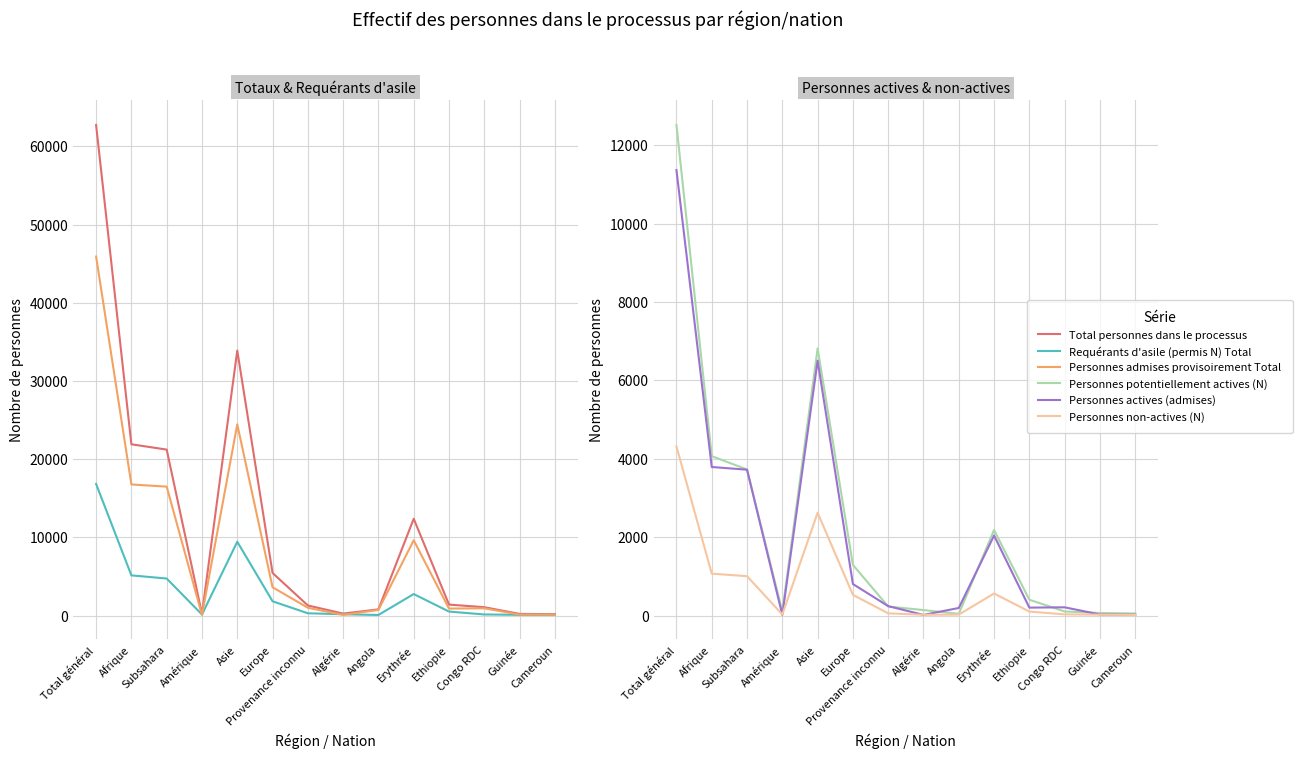

What is the total value across all series at Angola?

1851